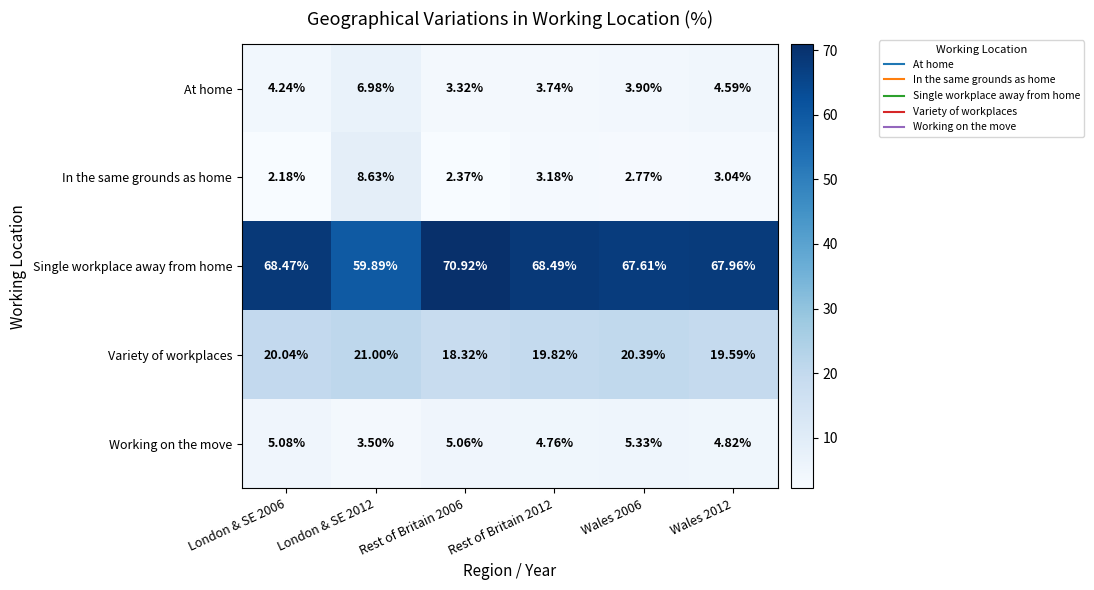

List the series in order of their peak value, highest first.

Single workplace away from home, Variety of workplaces, In the same grounds as home, At home, Working on the move